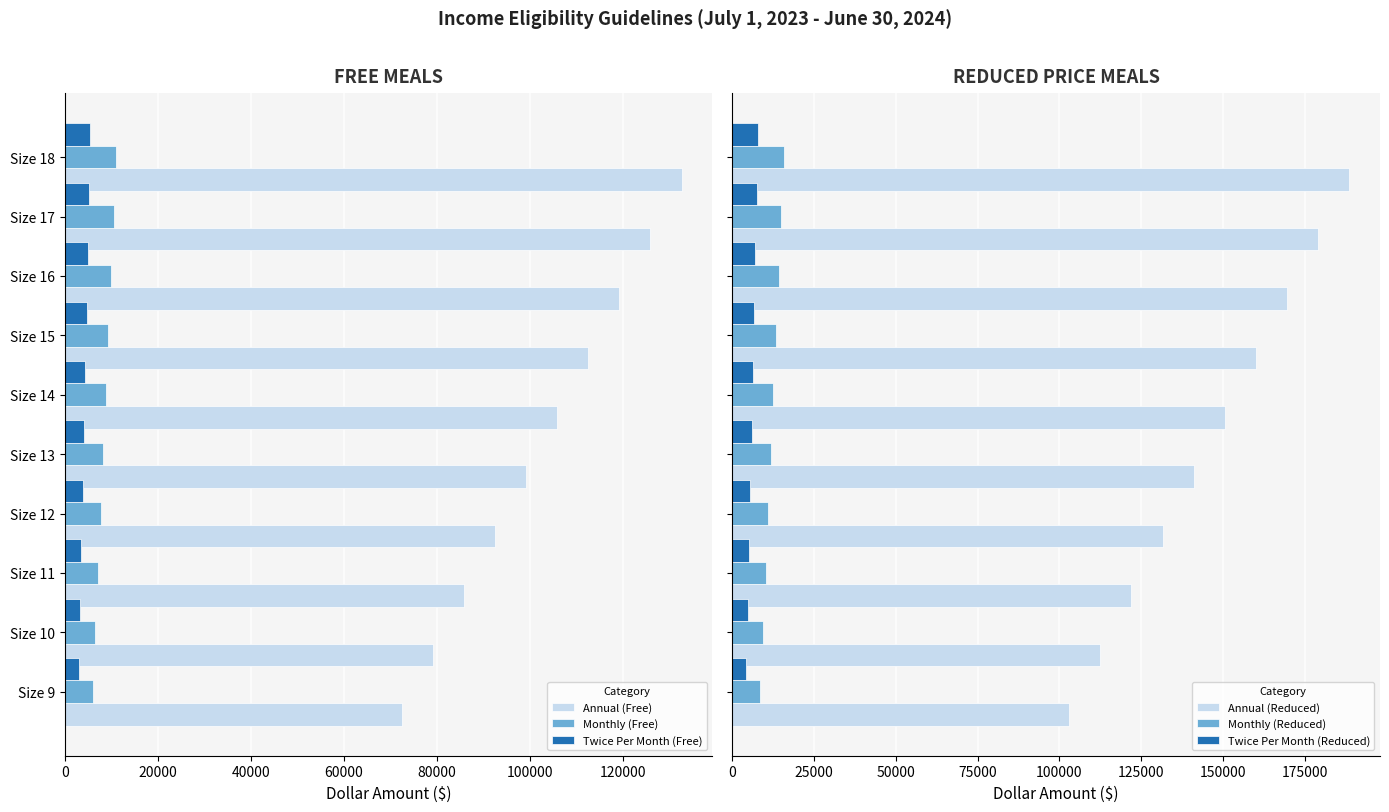

What is the highest value of the Twice Per Month (Free) series?

5529